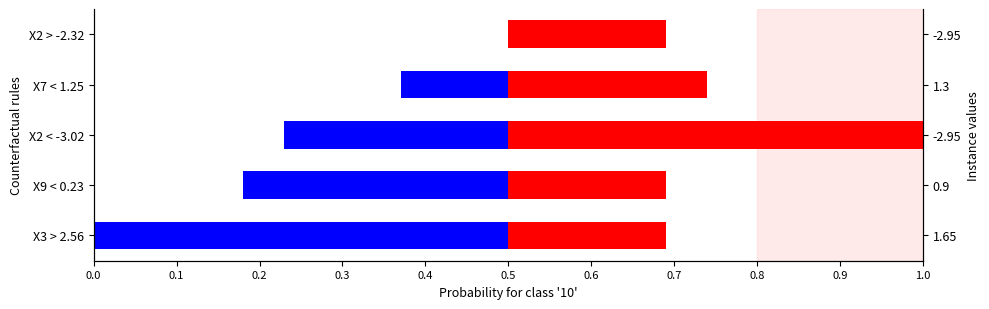

How many groups of bars are there?

5